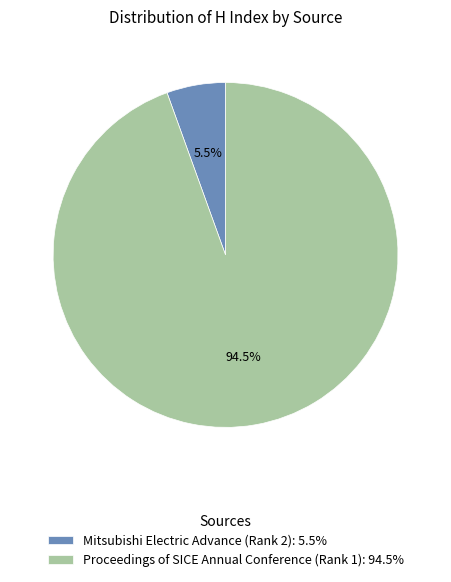

Which category has the smallest portion of the pie?

Mitsubishi Electric Advance (Rank 2)